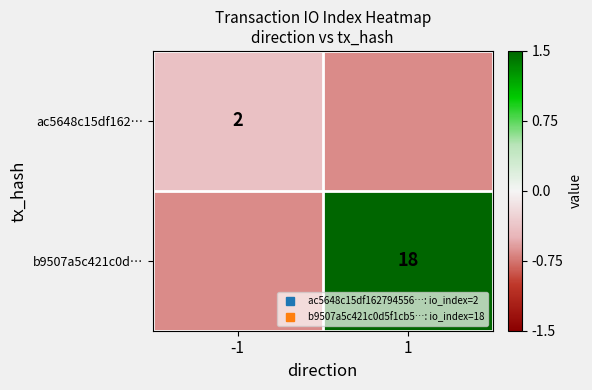

Is the value of b9507a5c421c0d… at 1 greater than the value of ac5648c15df162… at 1?

Yes